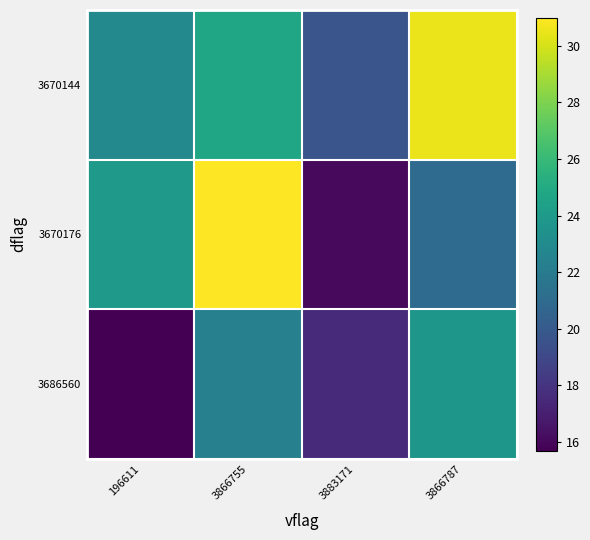

How many data points does each series have?

4